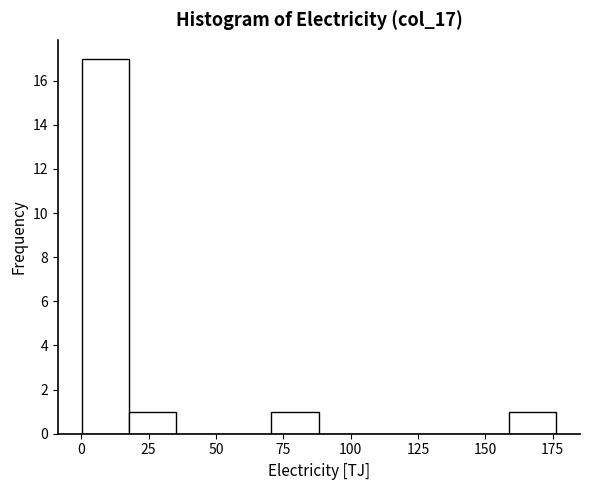

Around what value on the x-axis is the tallest bar? Give the approximate position of its centre, as read against the axis.

10